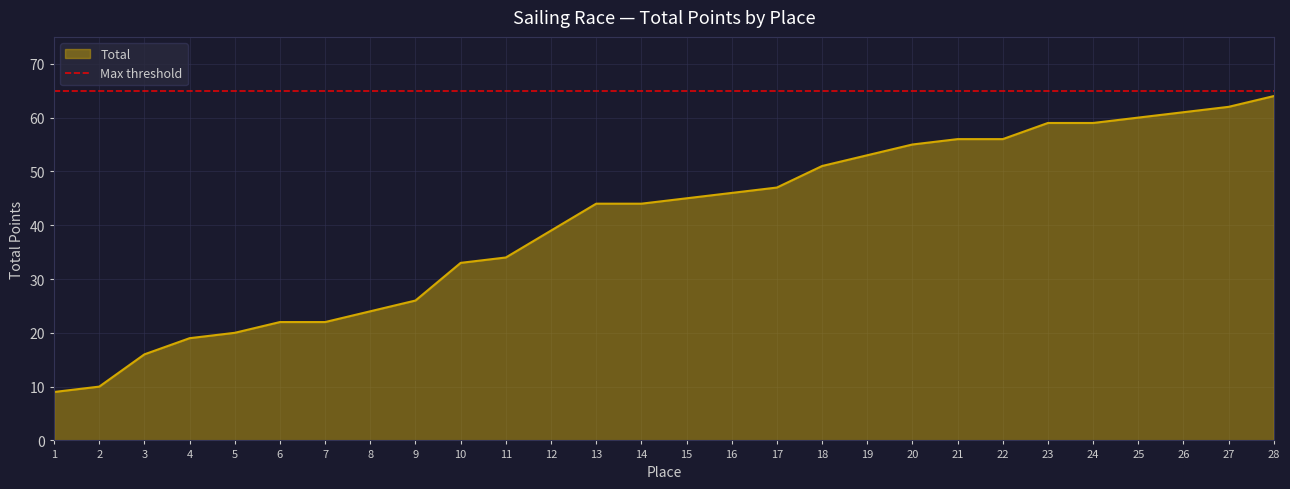

What is the smallest value displayed?

9